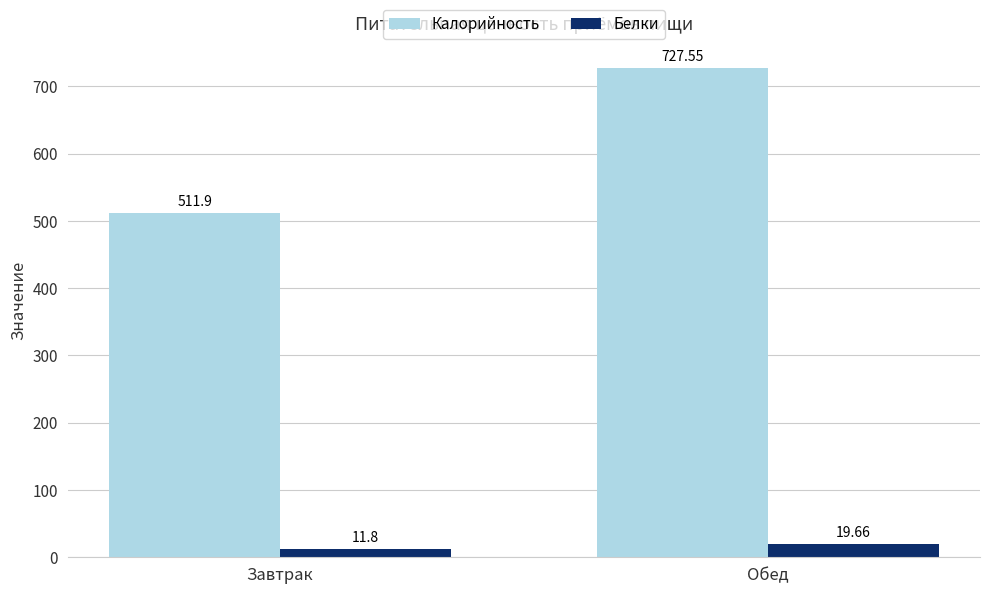

What is the label of the 2nd bar from the left?

Обед